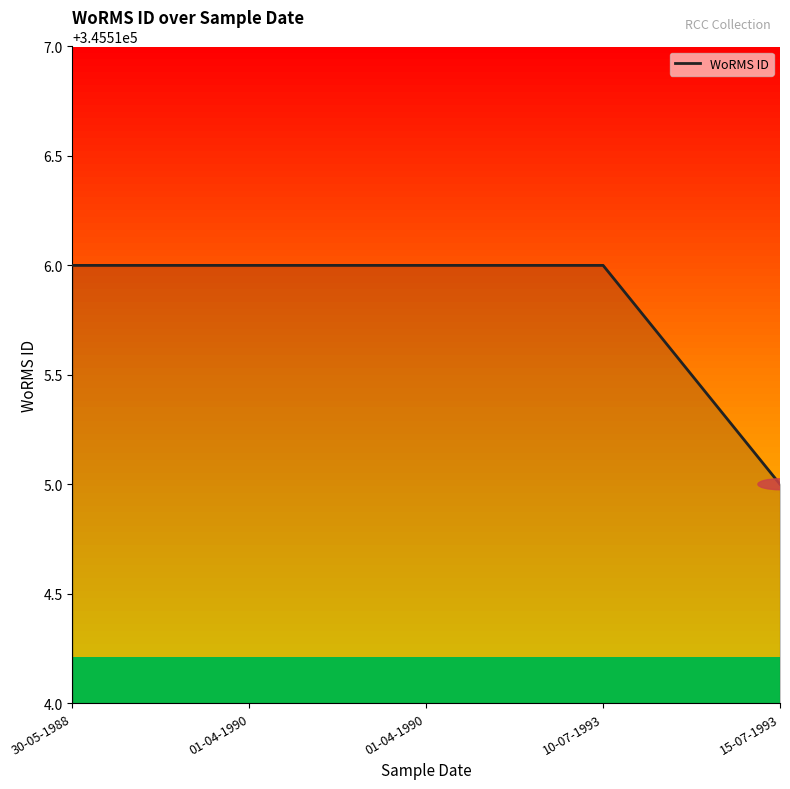

How many lines are shown in the chart?

1